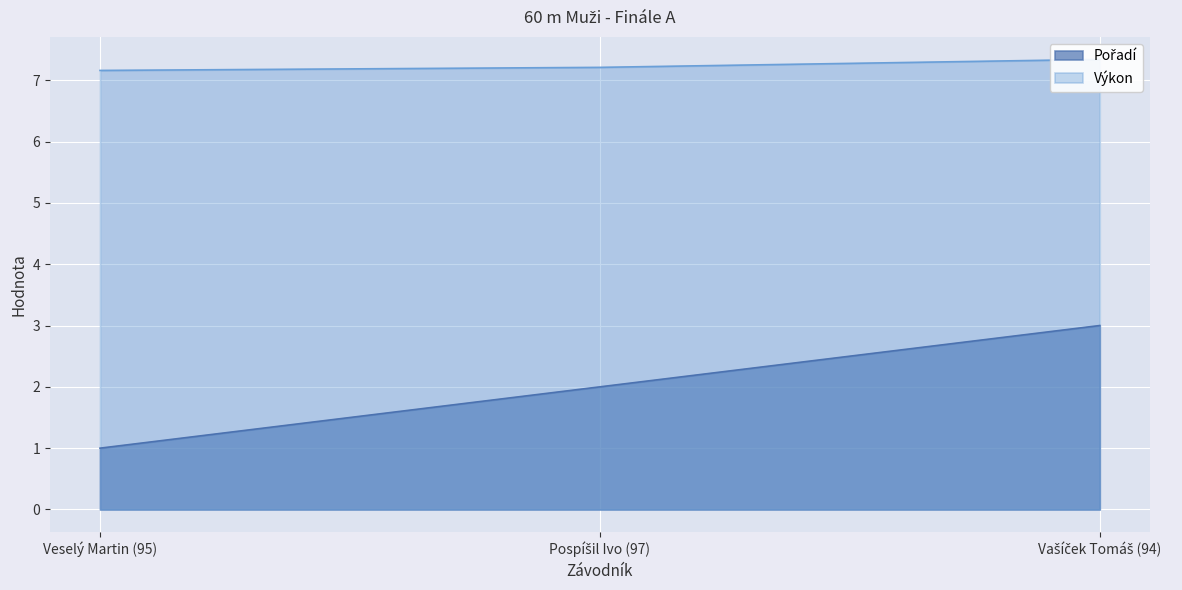

What is the lowest value of the Pořadí series?

1.0